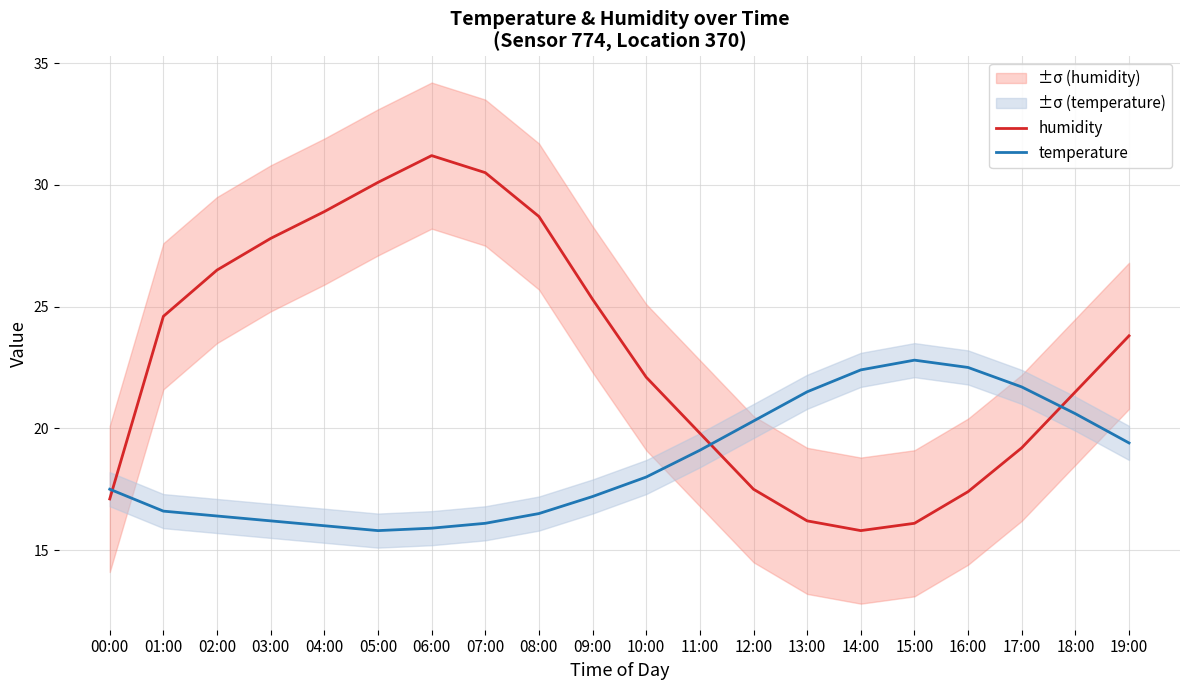

True or false: temperature has more than 1 points higher than both neighbors.

False